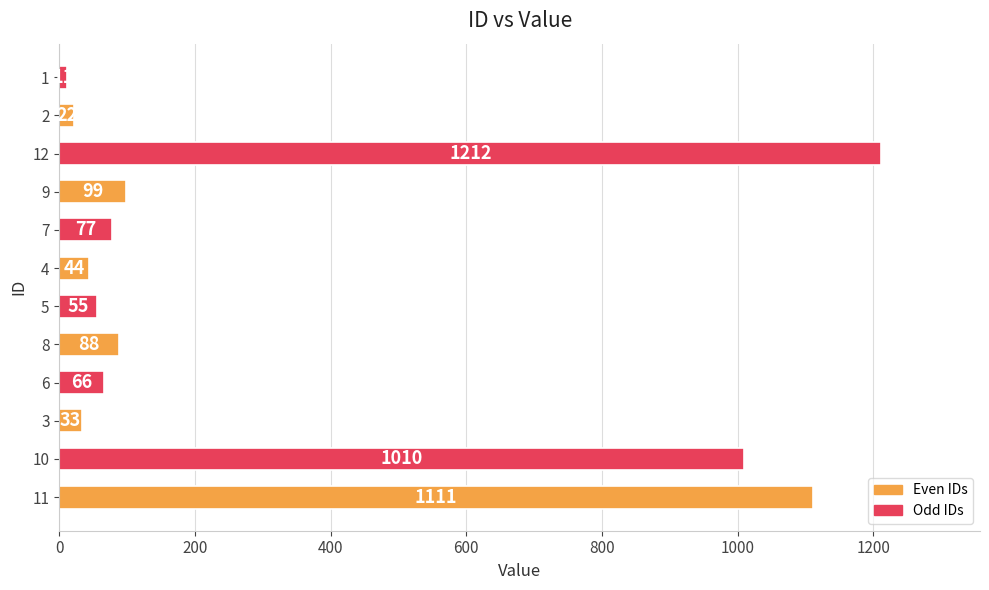

The value at 3 is 33. True or false?

True